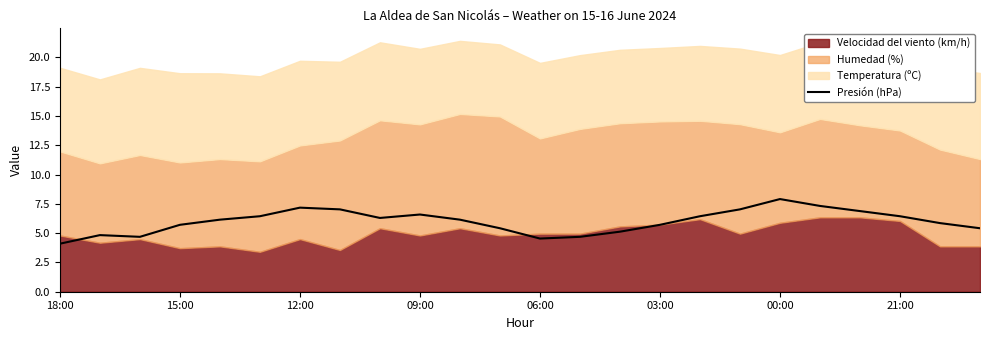

The value of Presión (hPa) at 00:00 is 7.9. True or false?

True